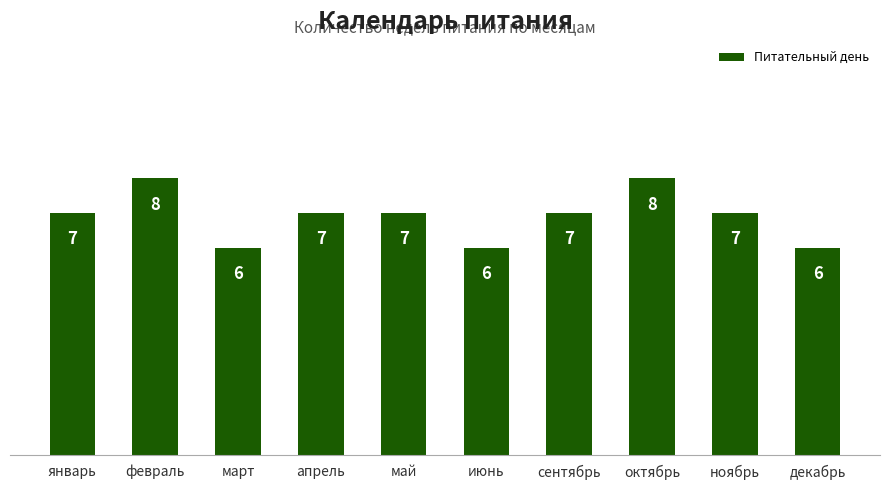

Reading left to right, transcribe all the data shown in this chart.

7	8	6	7	7	6	7	8	7	6